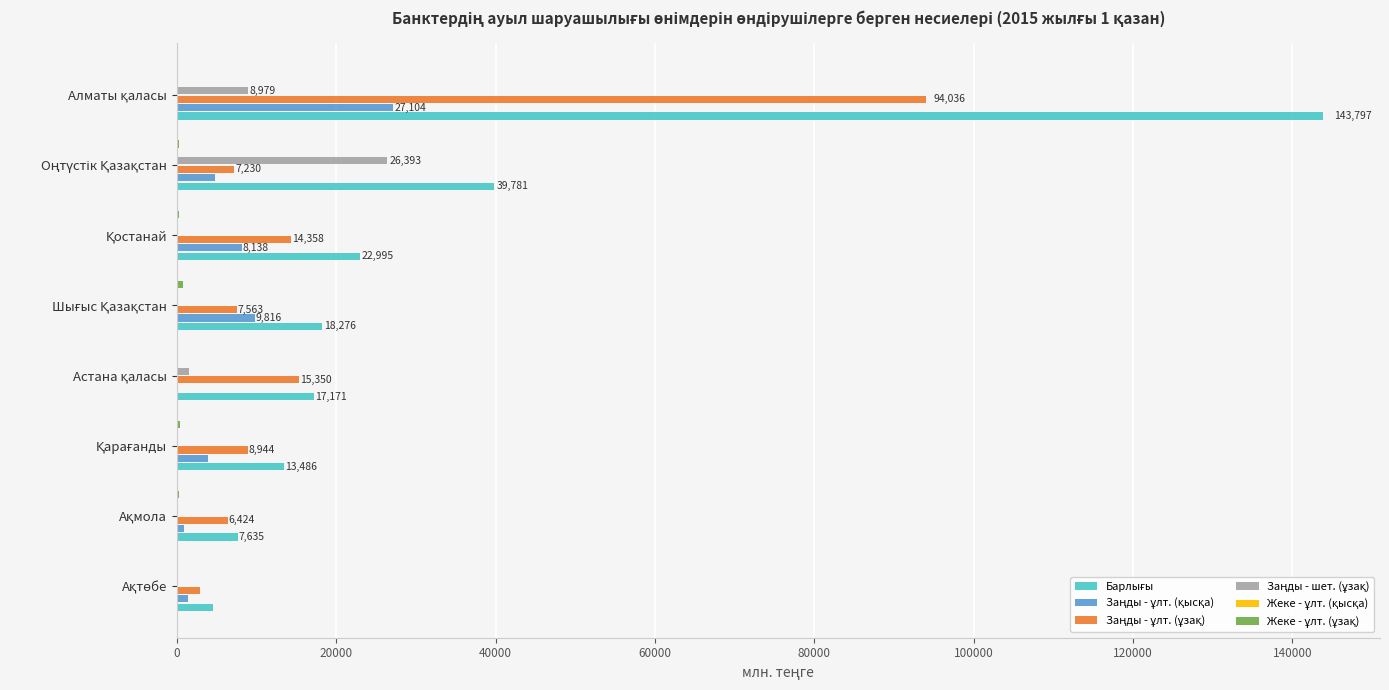

How many series are shown in this chart?

6